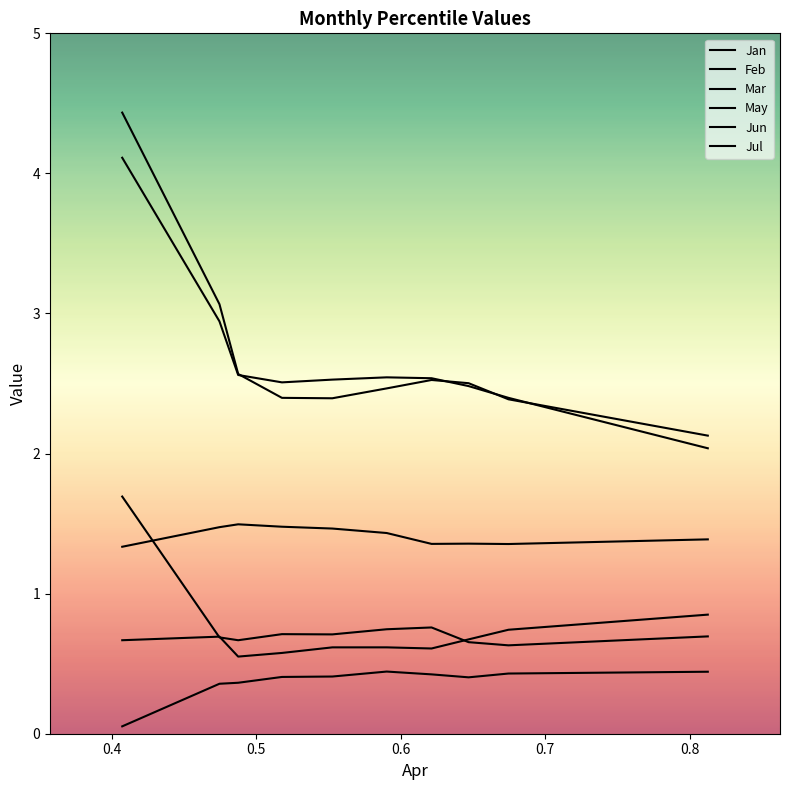

True or false: Jun and May cross at least once.

False